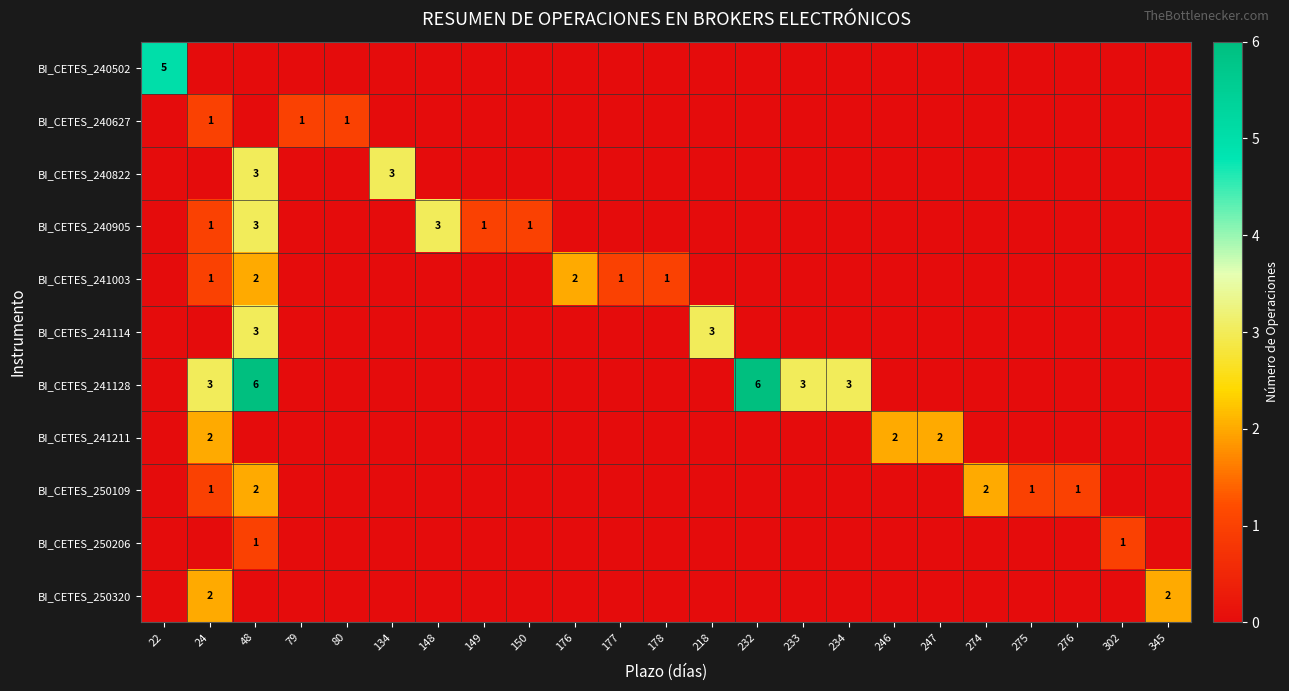

What is the total value across all series at 345?

2